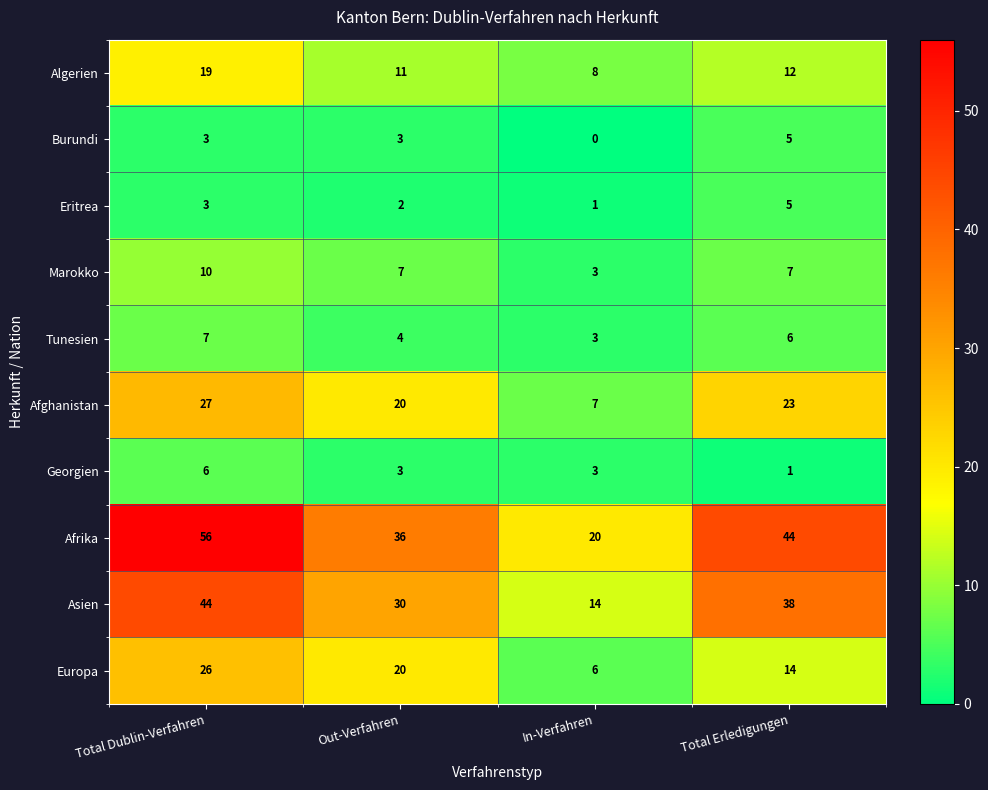

The Eritrea series shows 3 at Total Dublin-Verfahren. True or false?

True